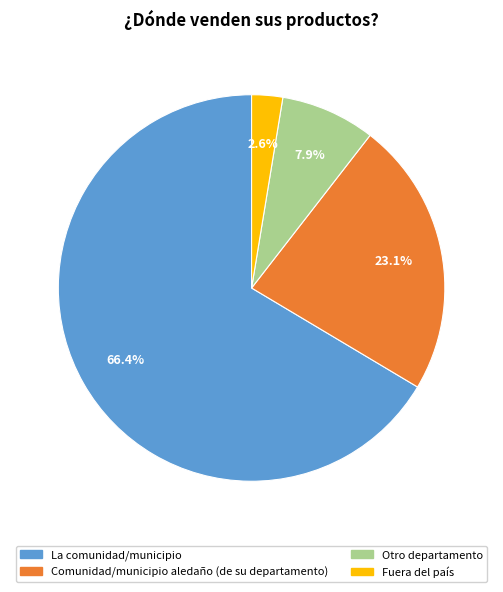

Combined, what portion of the pie is La comunidad/municipio and Fuera del país?

69.0%